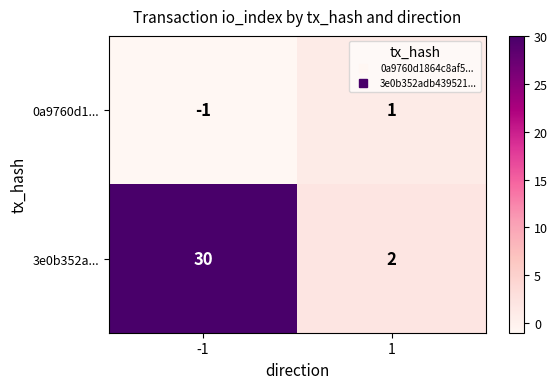

True or false: 0a9760d1... has a value of 1 at 1.

True